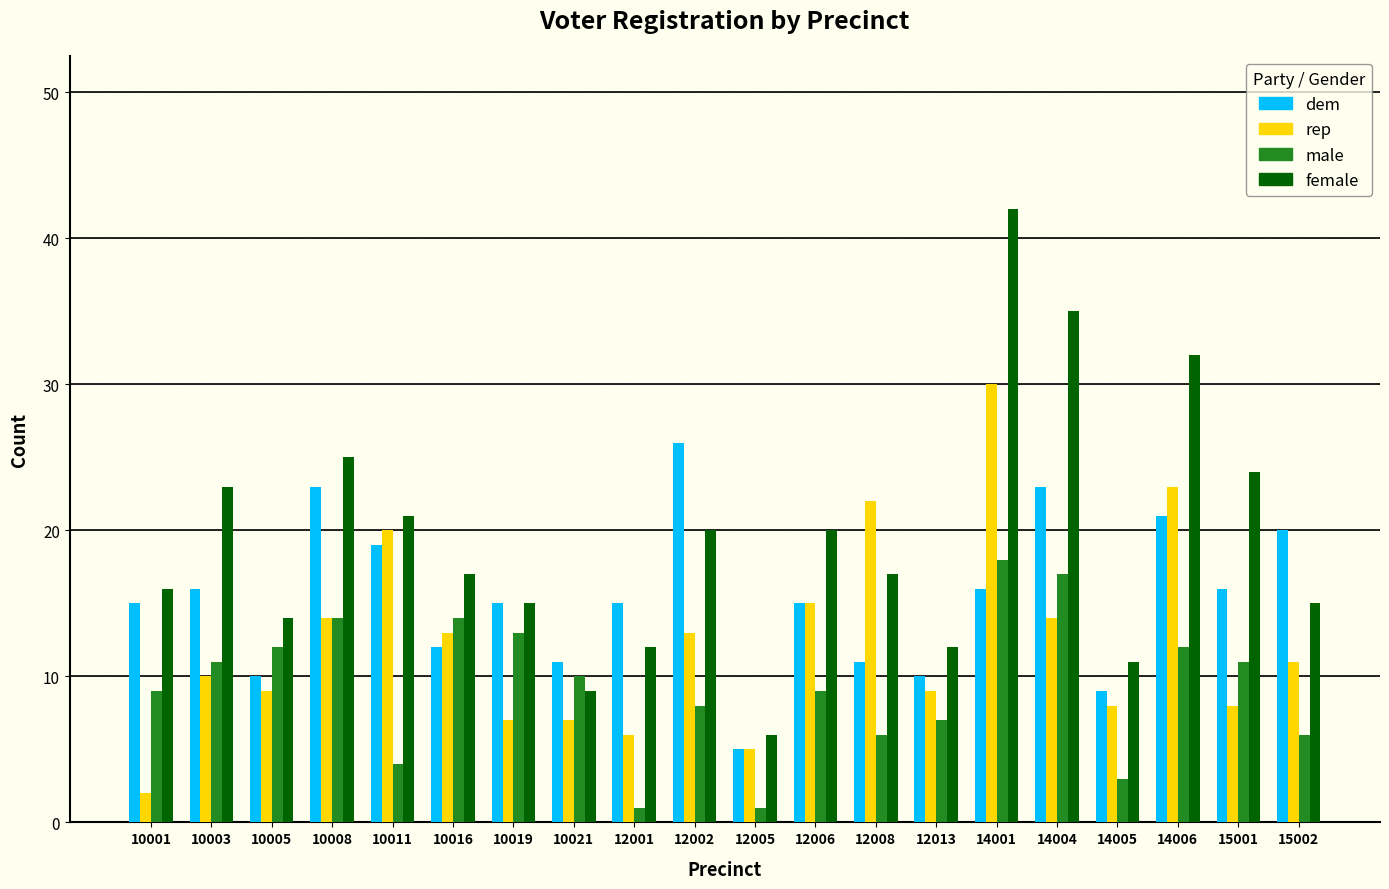

Reading left to right, what are all the values shown in this chart?

dem: 15	16	10	23	19	12	15	11	15	26	5	15	11	10	16	23	9	21	16	20
rep: 2	10	9	14	20	13	7	7	6	13	5	15	22	9	30	14	8	23	8	11
male: 9	11	12	14	4	14	13	10	1	8	1	9	6	7	18	17	3	12	11	6
female: 16	23	14	25	21	17	15	9	12	20	6	20	17	12	42	35	11	32	24	15